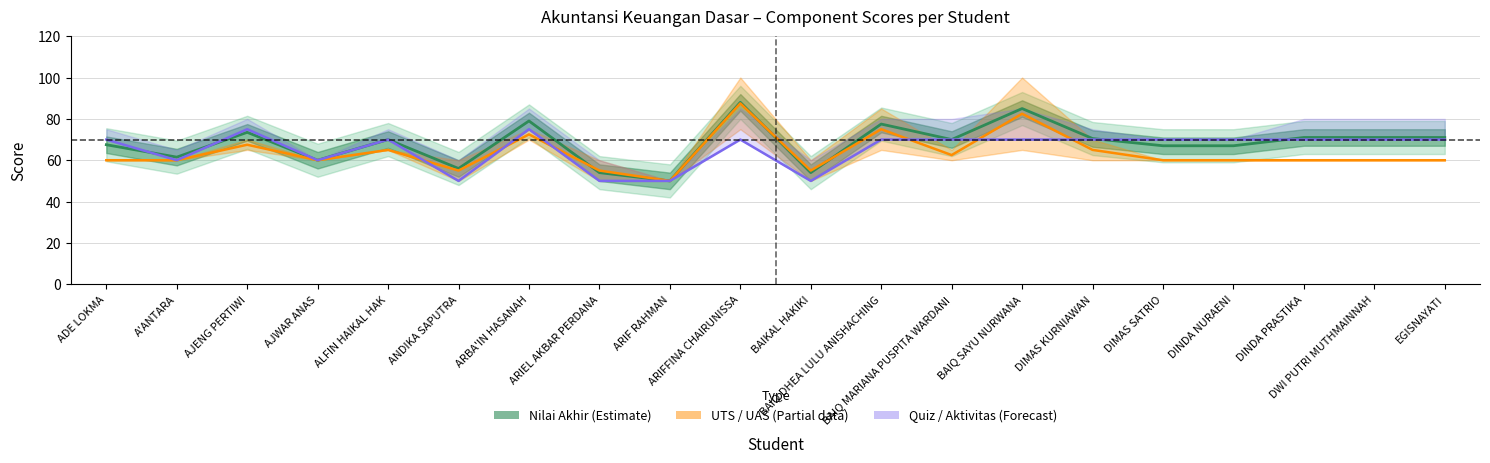

What is the value of the Quiz (Forecast) point at the 15th from the left?

70.0